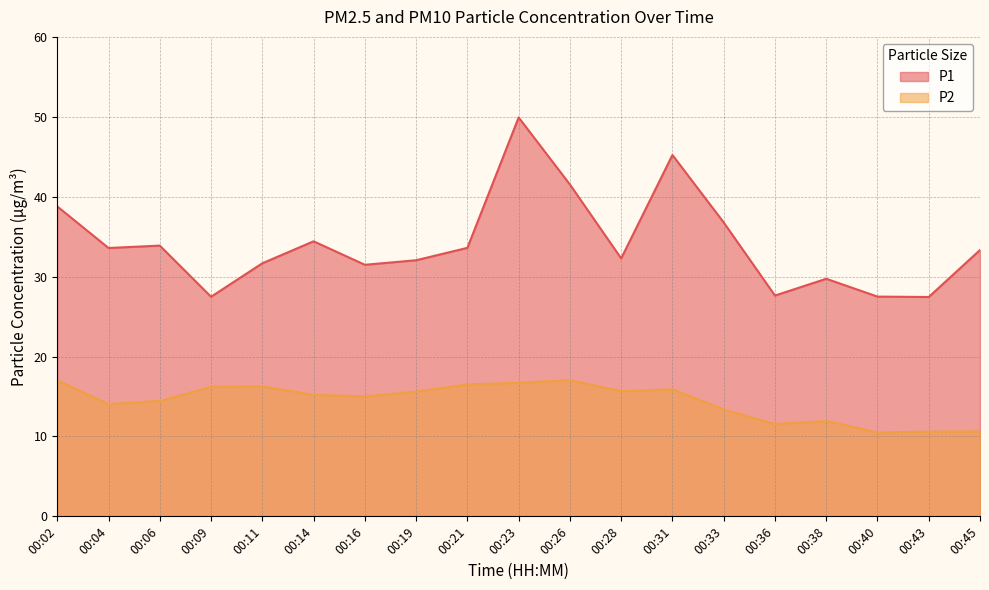

Does the chart display data point markers on the line(s)?

No